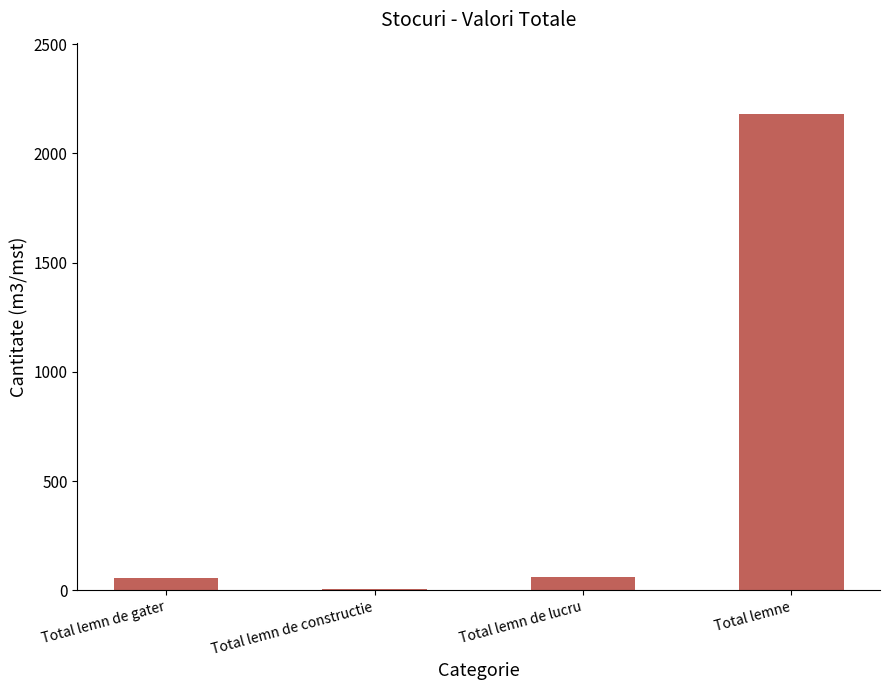

Which category has the highest value across all series?

Total lemne